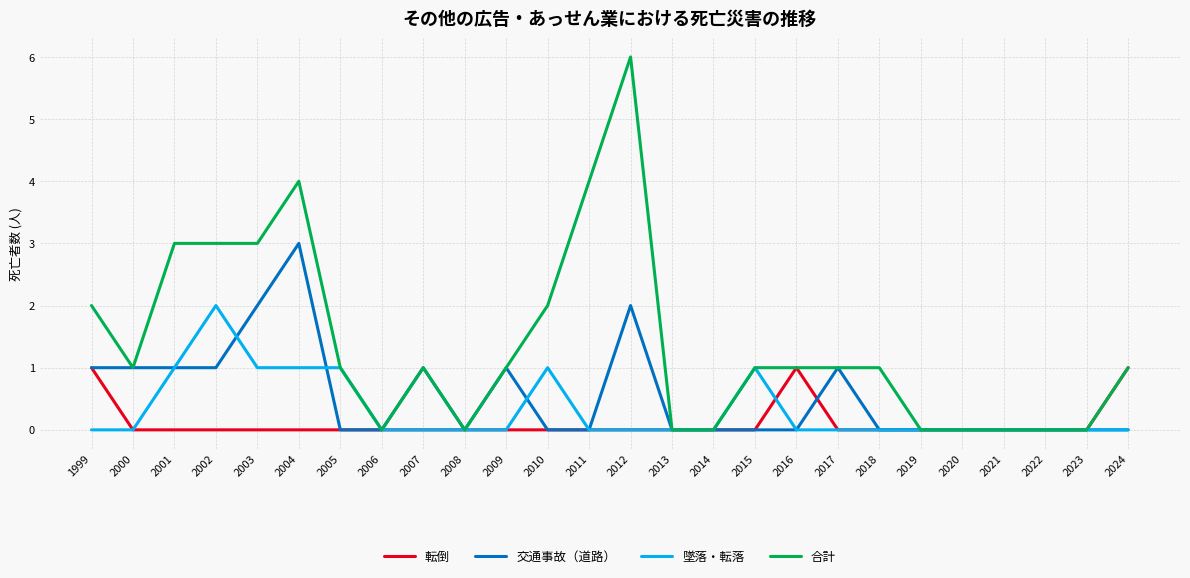

What is the greatest value displayed?

6